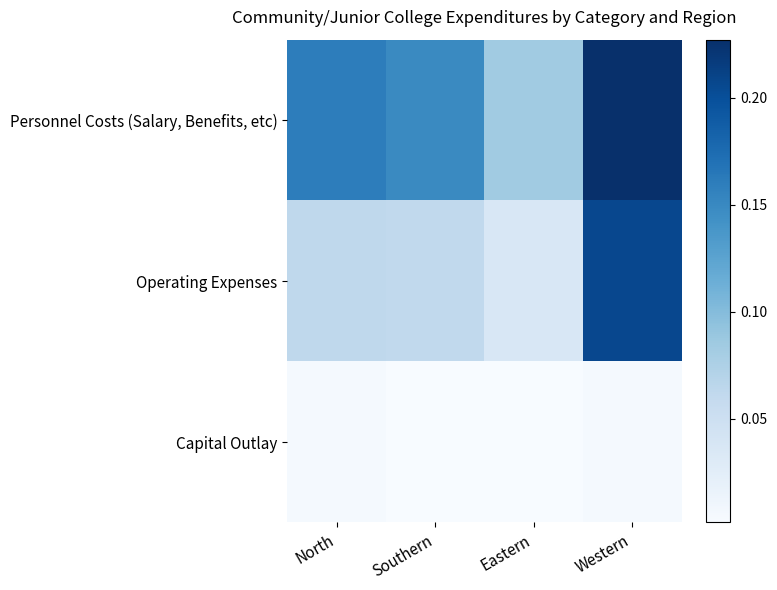

Between North and Western, which is larger?

Western